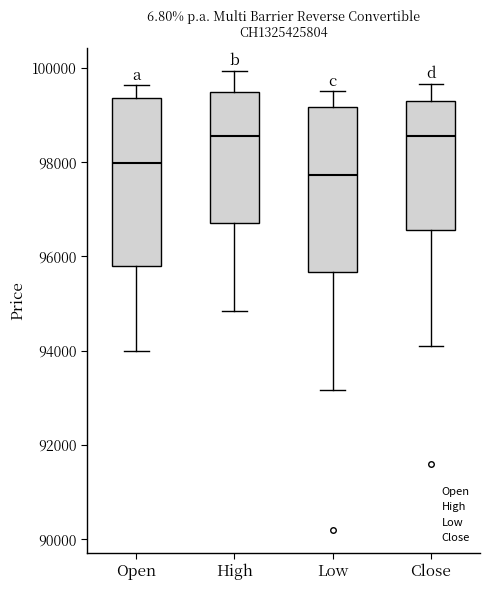

Reading left to right, transcribe this box plot: for each box, give where its median line is, the range the box spans, and where its two whiskers end, as read against the y-axis. The values are not printed on the chart, so give them approximately, as read against the axis.

Open: median 98000, box 95800 to 99400, whiskers 94000 to 99600
High: median 98600, box 96800 to 99600, whiskers 94800 to 100000
Low: median 97800, box 95600 to 99200, whiskers 93200 to 99600
Close: median 98600, box 96600 to 99400, whiskers 94000 to 99600